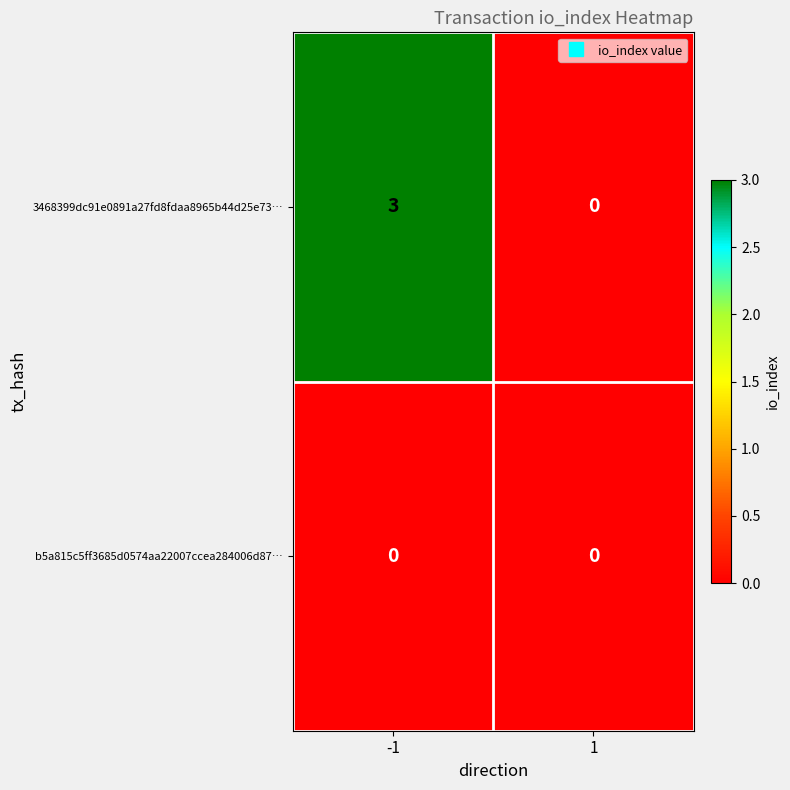

Reading right to left, transcribe all the data shown in this chart.

3468399dc91e0891a27fd8fdaa8965b44d25e73…: 0	3
b5a815c5ff3685d0574aa22007ccea284006d87…: 0	0